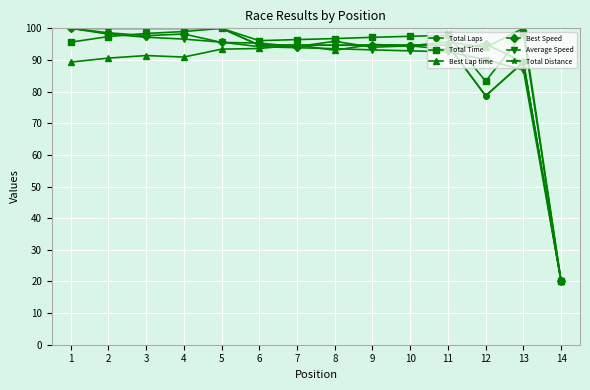

The value of Best Lap time at 2 is 121.8. True or false?

False